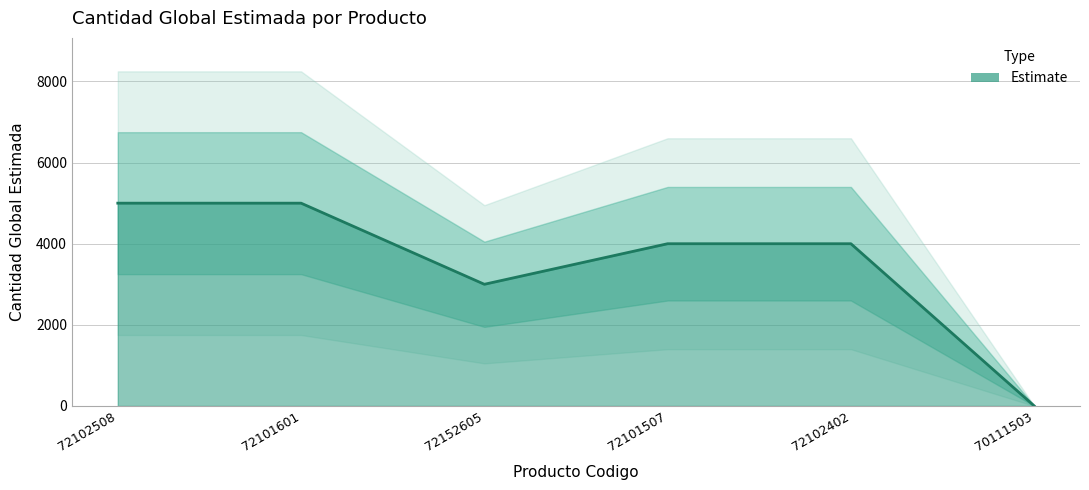

What is the difference between the maximum and second lowest values?

2000